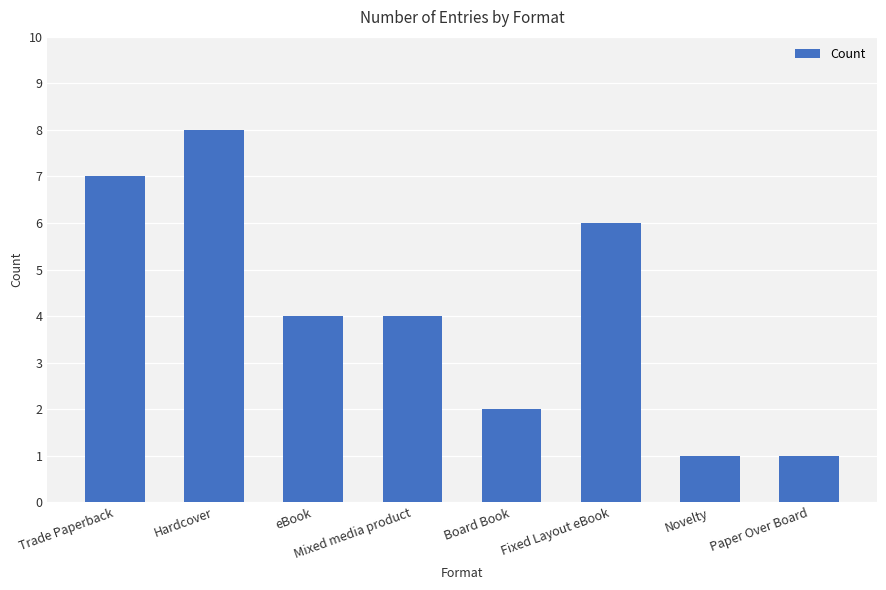

What is the sum of the values at eBook and Novelty?

5